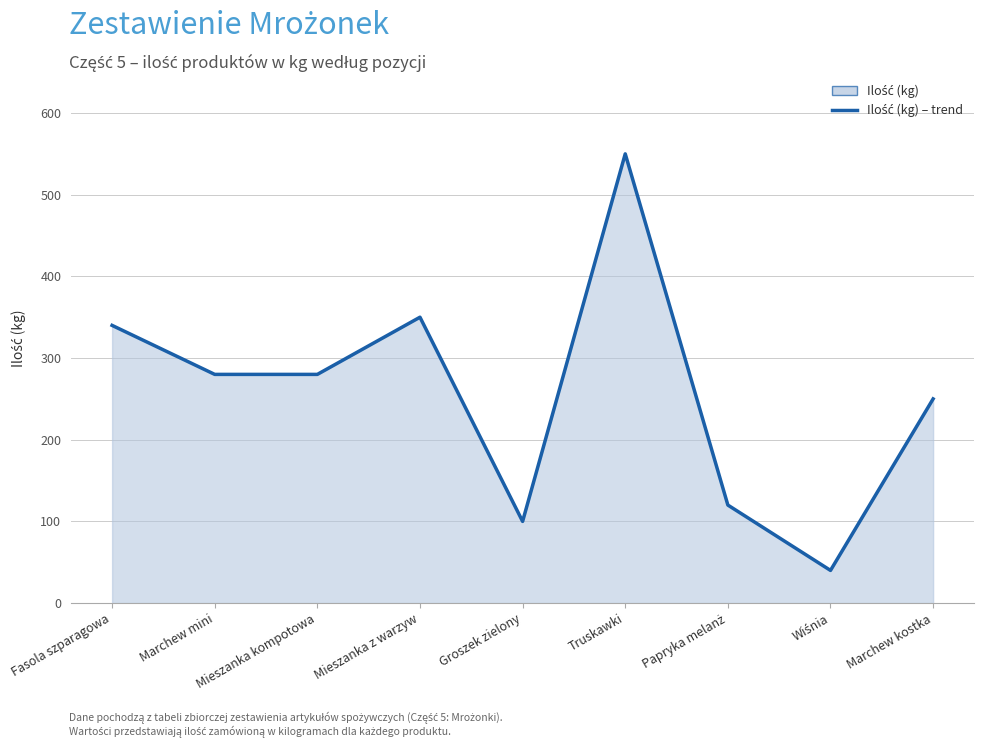

What is the label of the 3rd point from the left?

Mieszanka kompotowa